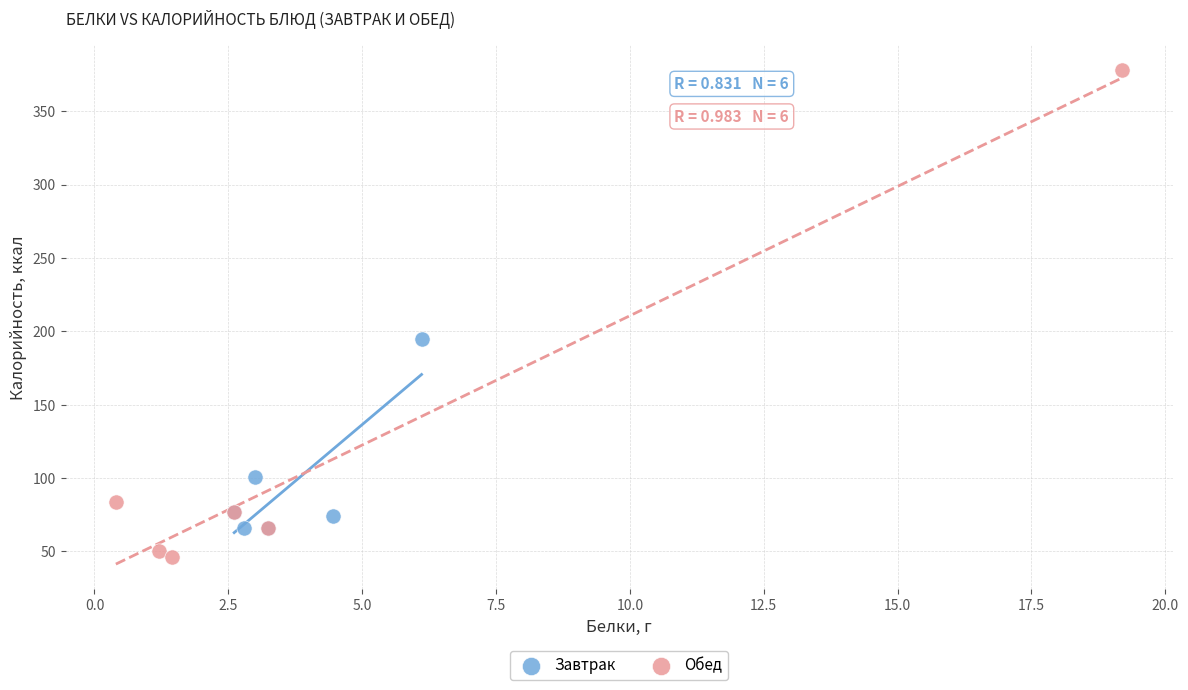

Which series reaches the minimum Y coordinate?

Обед